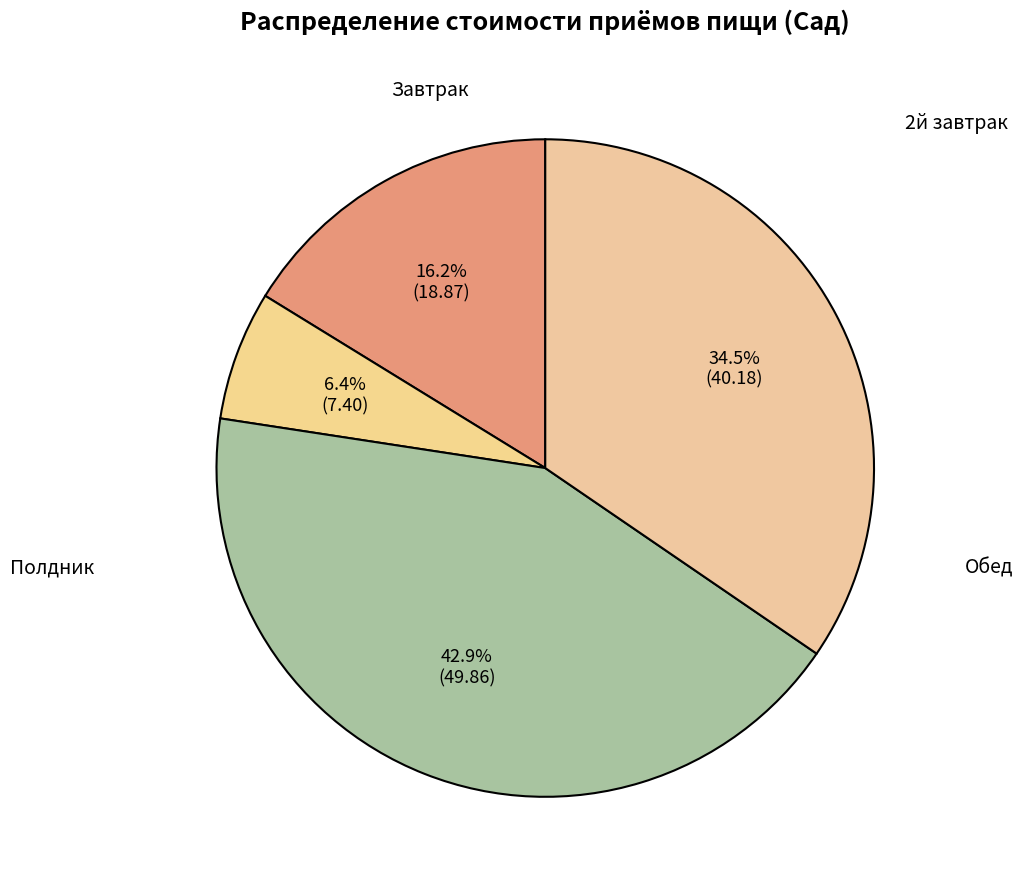

Count the number of slices in the pie.

4